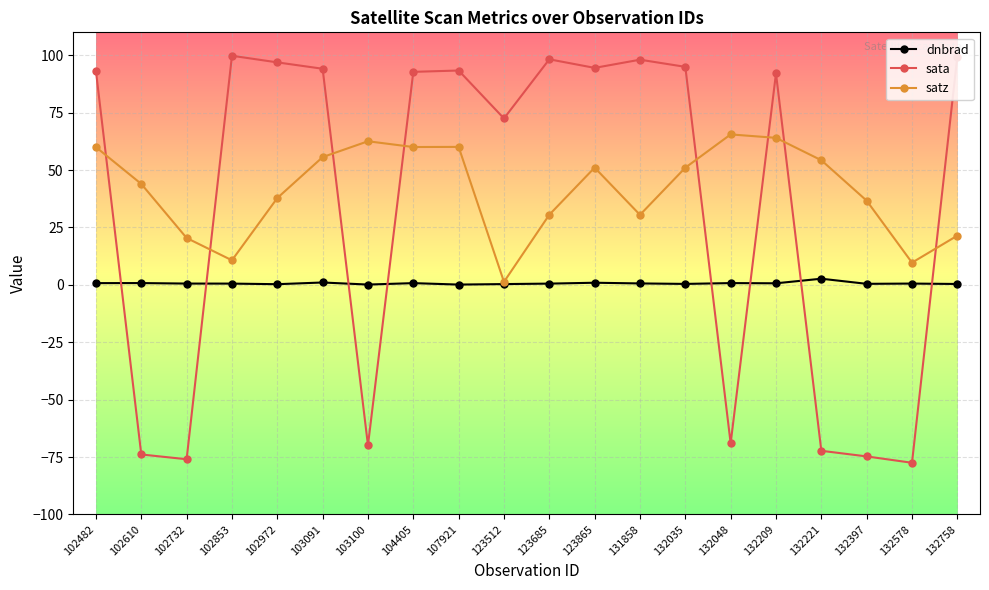

Which series ends up on top after the final intersection of sata and dnbrad?

sata